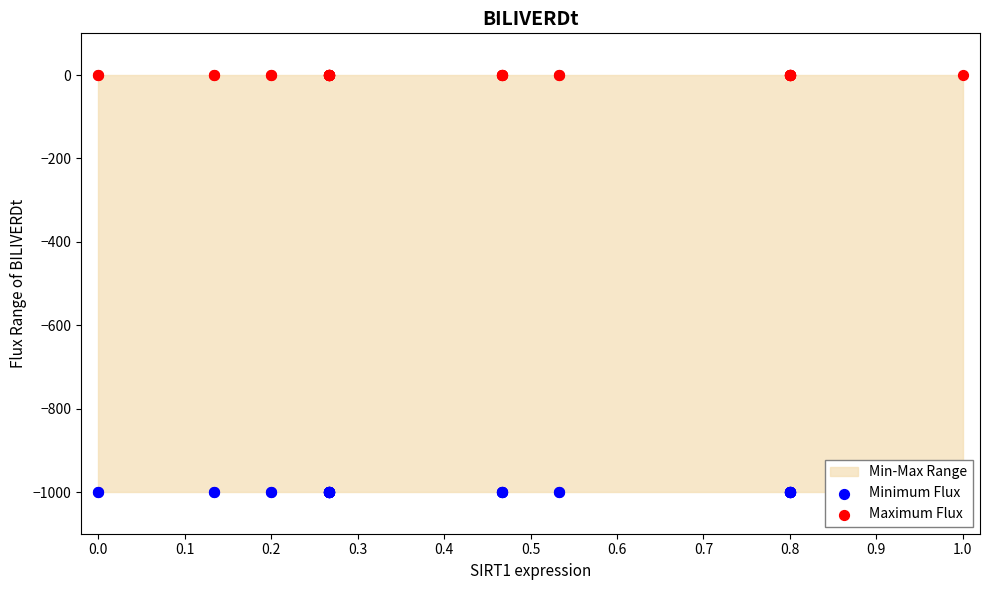

What is the total value across all series at 0.8?

-1000